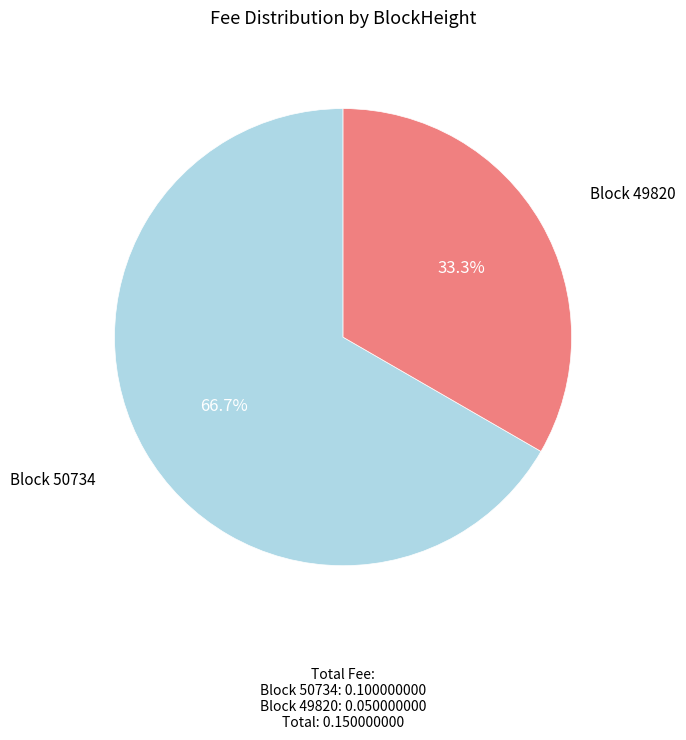

How many segments does this pie chart have?

2